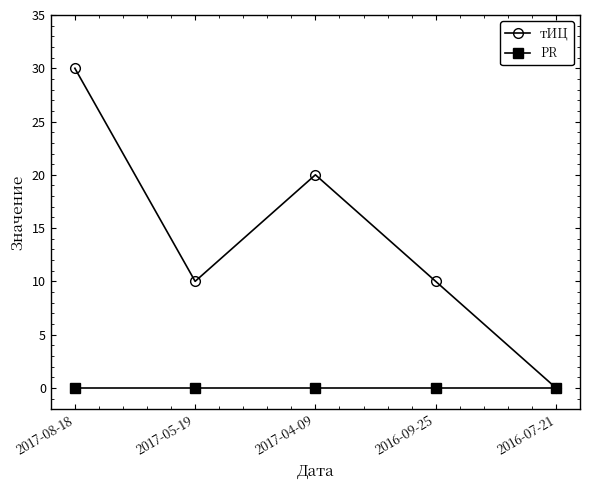

Which label corresponds to the largest value in the chart?

2017-08-18